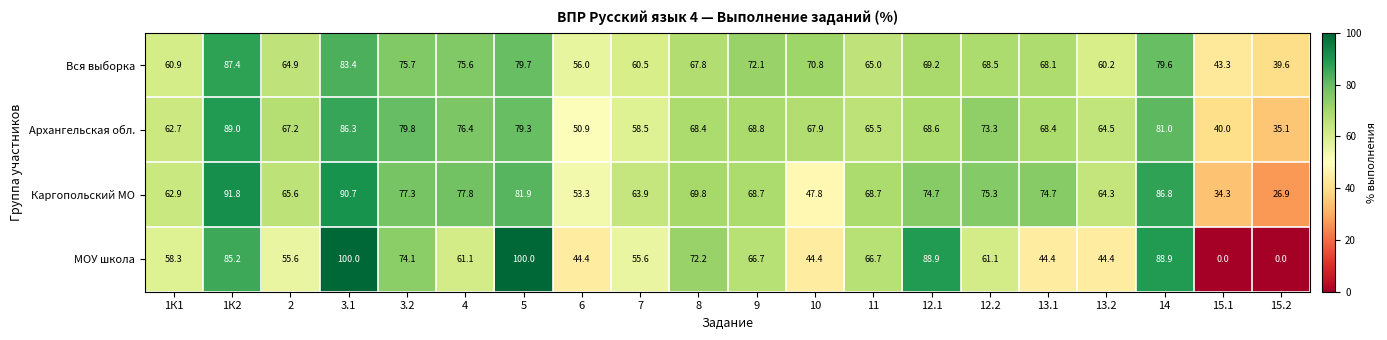

What is the highest value of the Архангельская обл. series?

89.0